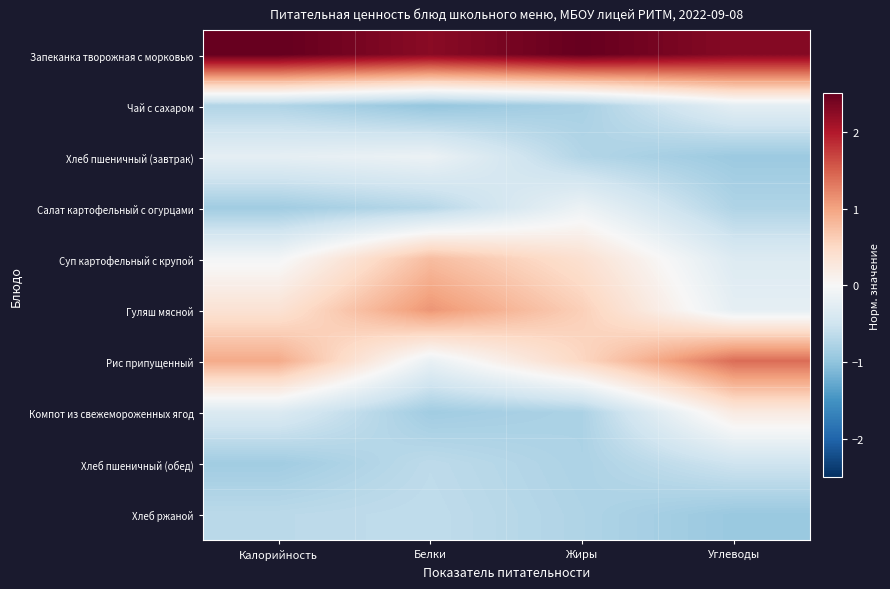

Reading right to left, transcribe all the data shown in this chart.

Запеканка творожная с морковью: Углеводы=2.3	Жиры=2.5	Белки=2.3	Калорийность=2.5
Чай с сахаром: Углеводы=-0.2	Жиры=-0.8	Белки=-1.0	Калорийность=-0.8
Хлеб пшеничный (завтрак): Углеводы=-0.9	Жиры=-0.7	Белки=-0.1	Калорийность=-0.2
Салат картофельный с огурцами: Углеводы=-0.8	Жиры=-0.1	Белки=-0.7	Калорийность=-0.9
Суп картофельный с крупой: Углеводы=-0.3	Жиры=0.4	Белки=0.8	Калорийность=-0.1
Гуляш мясной: Углеводы=-0.2	Жиры=0.6	Белки=1.1	Калорийность=0.4
Рис припущенный: Углеводы=1.4	Жиры=0.5	Белки=-0.2	Калорийность=0.9
Компот из свежемороженных ягод: Углеводы=0.2	Жиры=-0.8	Белки=-0.9	Калорийность=-0.4
Хлеб пшеничный (обед): Углеводы=-0.5	Жиры=-0.8	Белки=-0.6	Калорийность=-0.9
Хлеб ржаной: Углеводы=-0.9	Жиры=-0.8	Белки=-0.6	Калорийность=-0.7